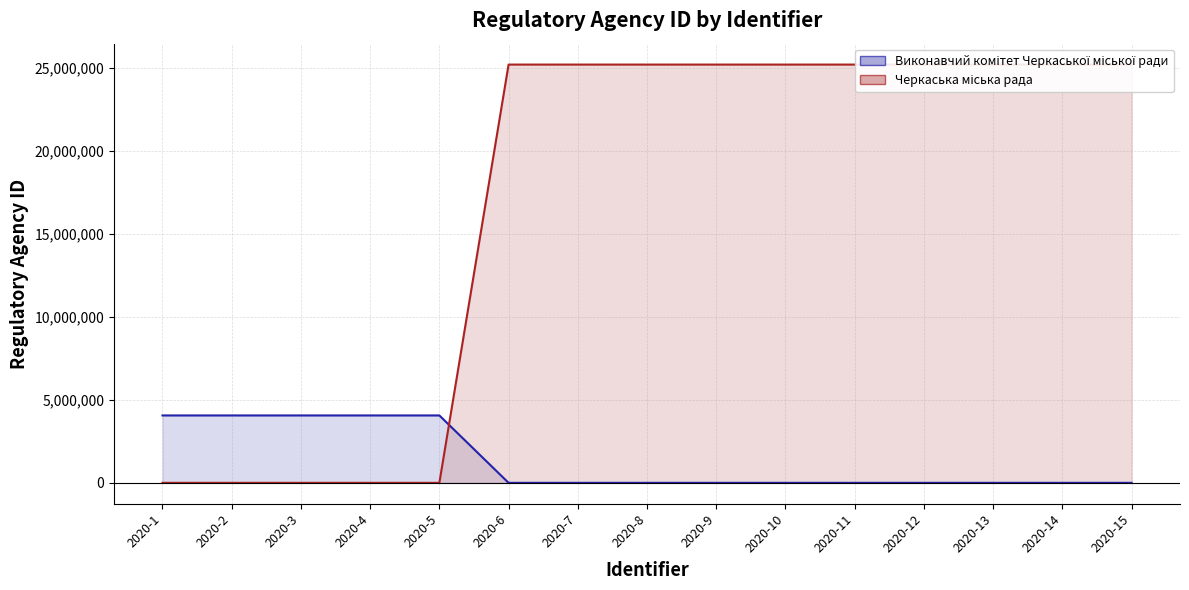

True or false: Черкаська міська рада has a value of 43160689 at 2020-14.

False